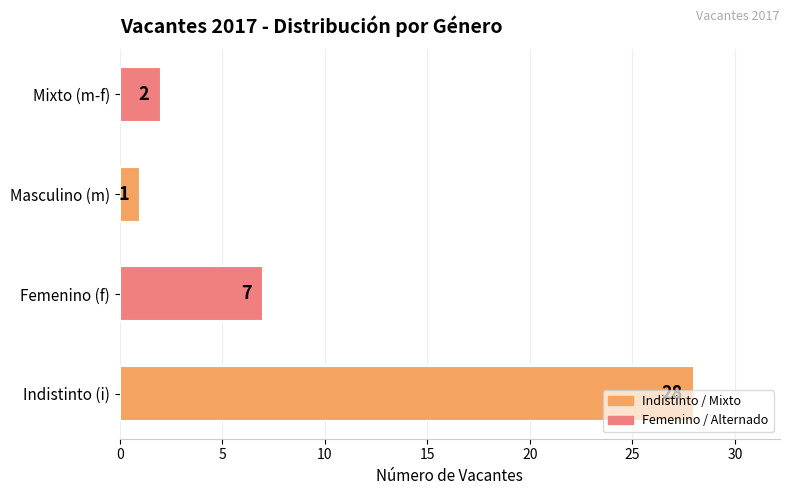

Rank the categories by value from highest to lowest.

Indistinto (i), Femenino (f), Mixto (m-f), Masculino (m)